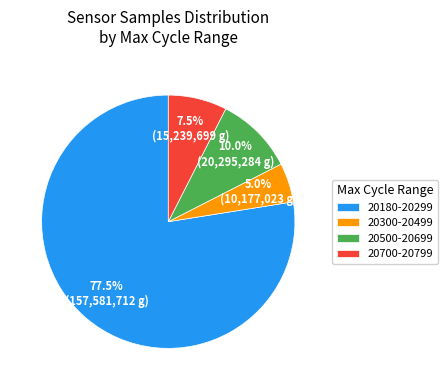

Which slice is the largest?

20180-20299